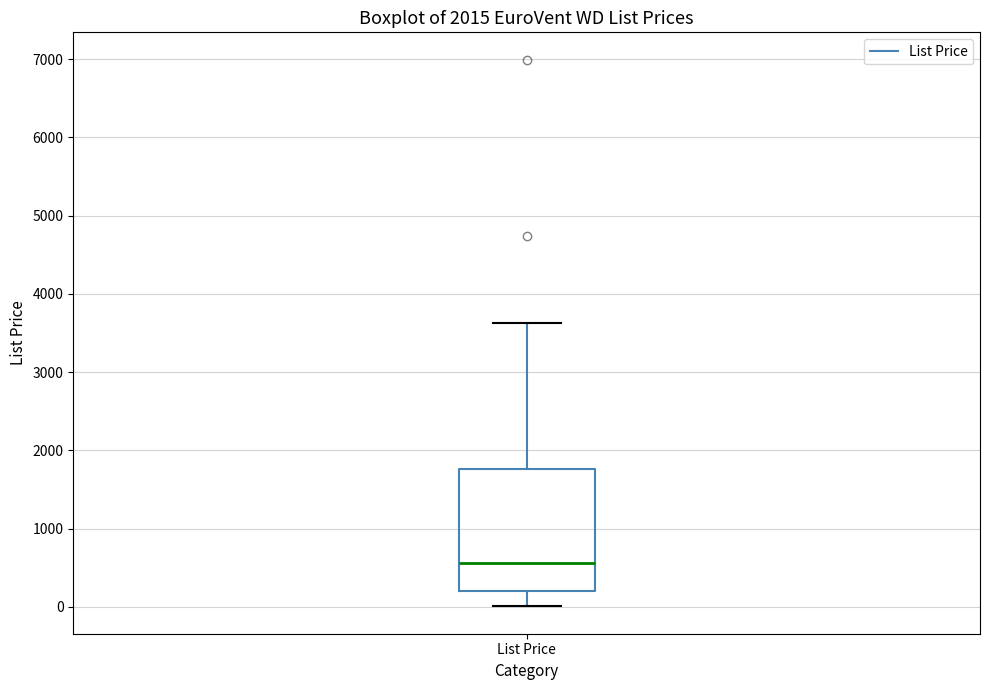

Transcribe this box plot: give where the median line is, the range the box spans, and where the two whiskers end, as read against the y-axis. The values are not printed on the chart, so give them approximately, as read against the axis.

median 600, box 200 to 1800, whiskers 0 to 3600